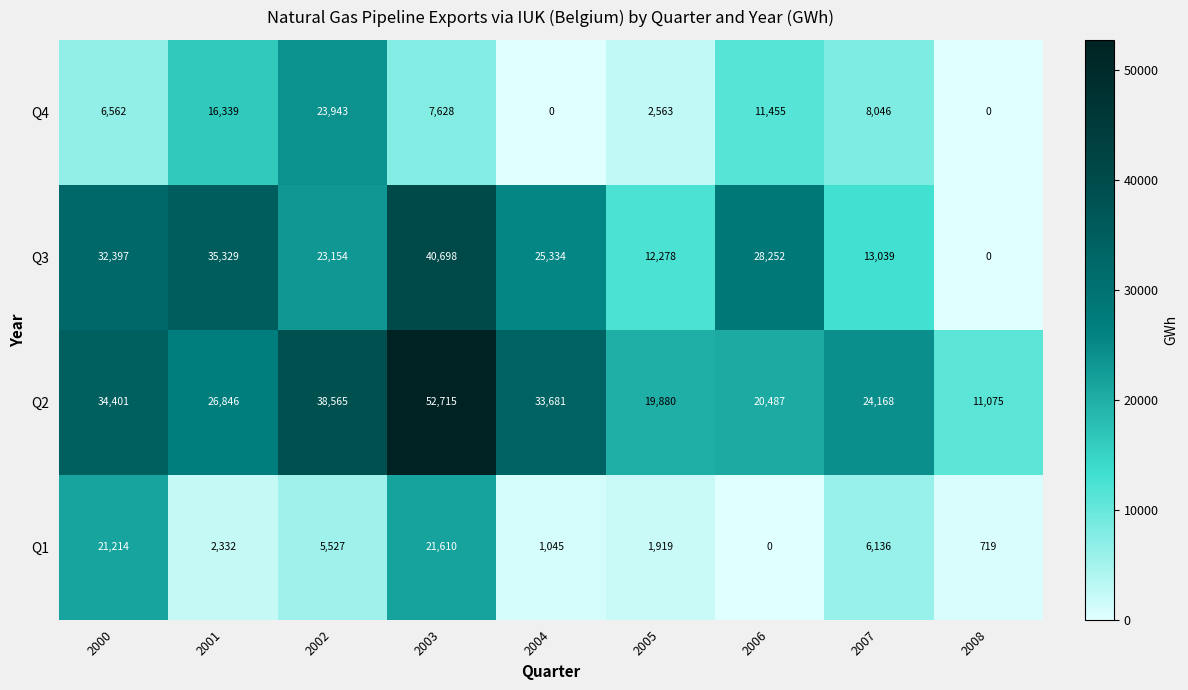

What is the greatest value displayed?

52715